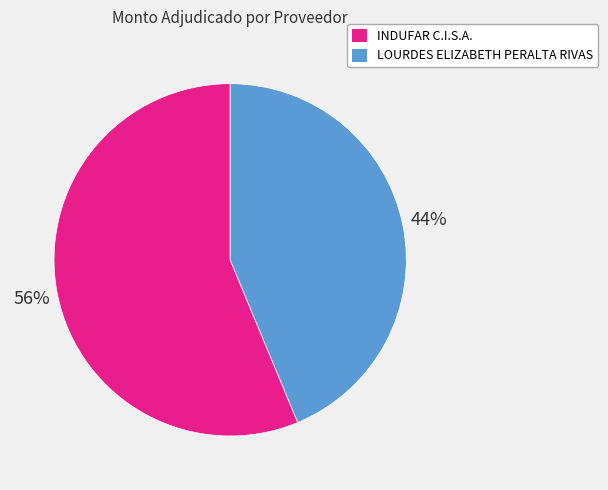

What percentage is the INDUFAR C.I.S.A. slice, to the nearest percent?

56%